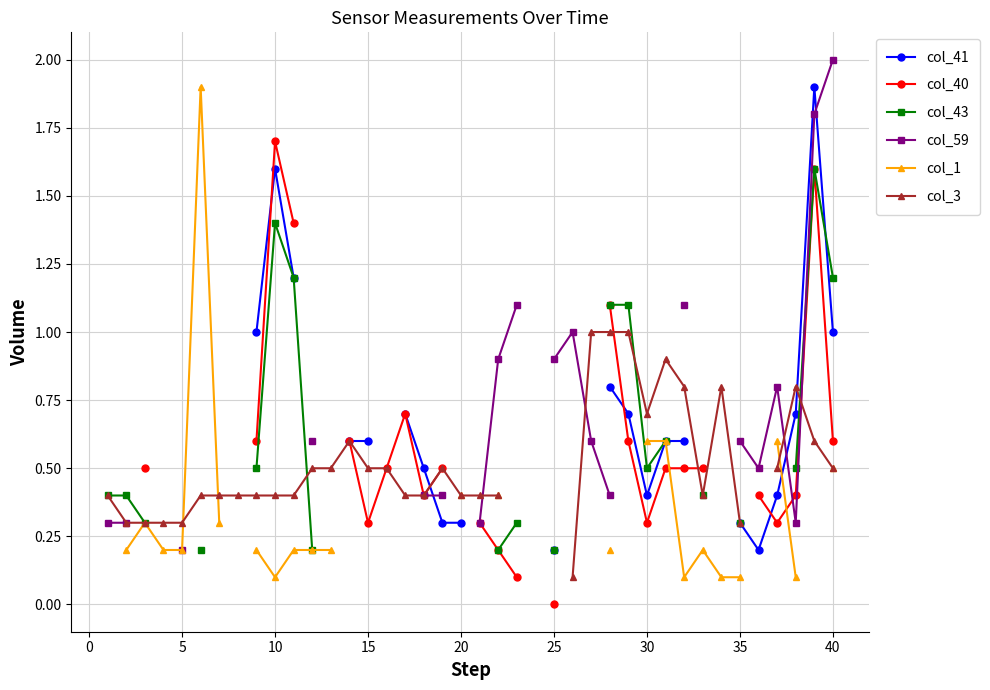

What is the highest value of the col_3 series?

1.0